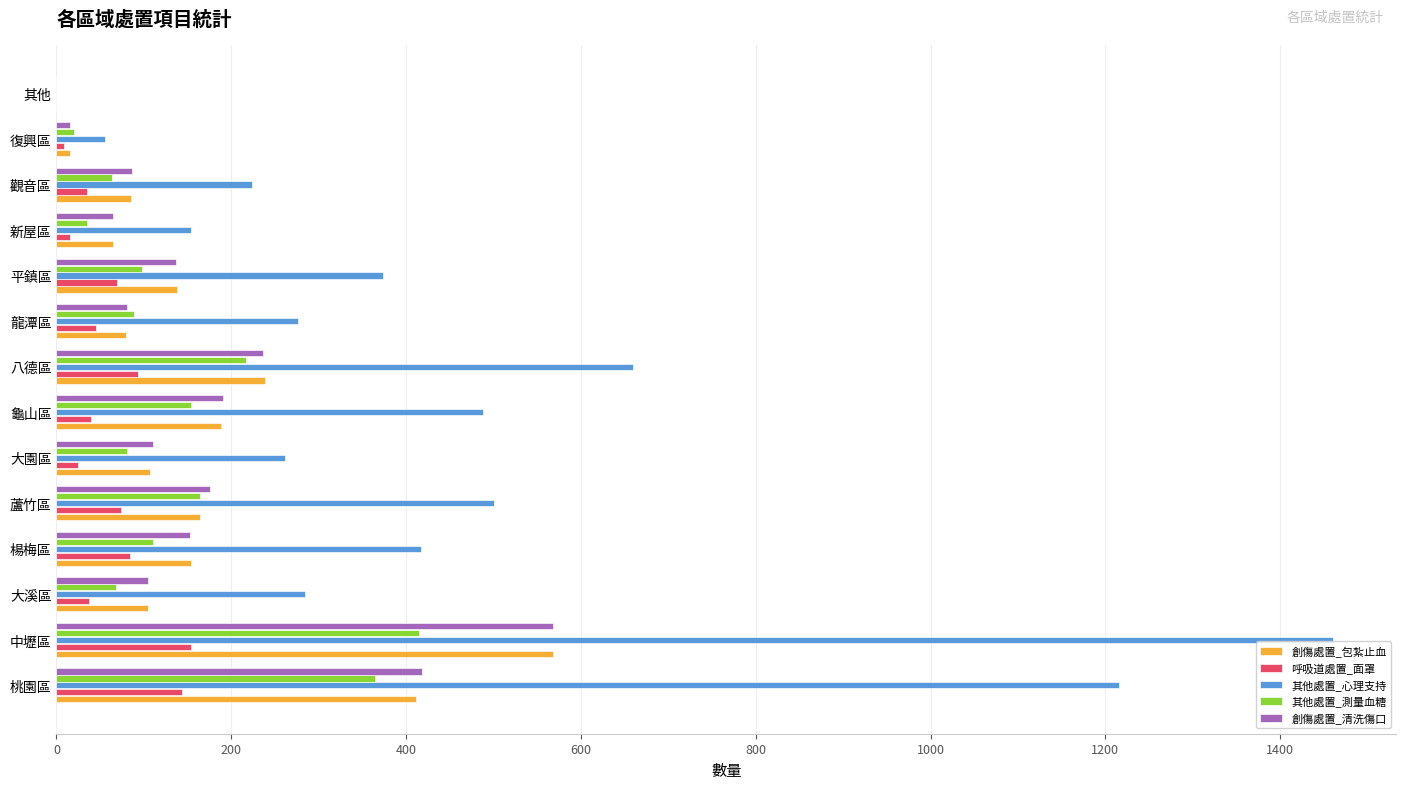

Which series changed the most between 八德區 and 觀音區?

其他處置_心理支持